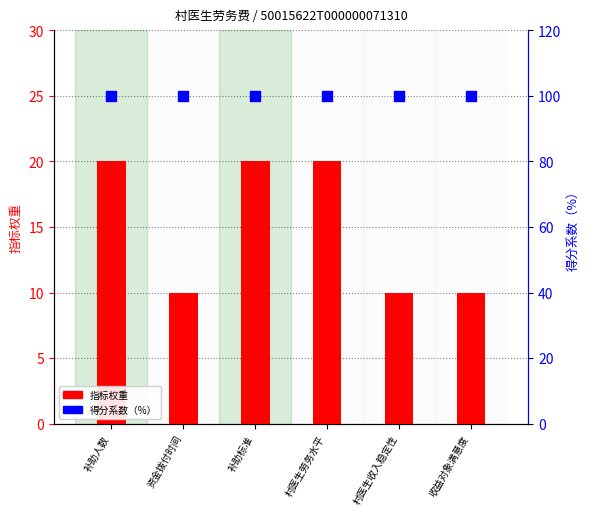

What is the total value across all series at 收益对象满意度?

110